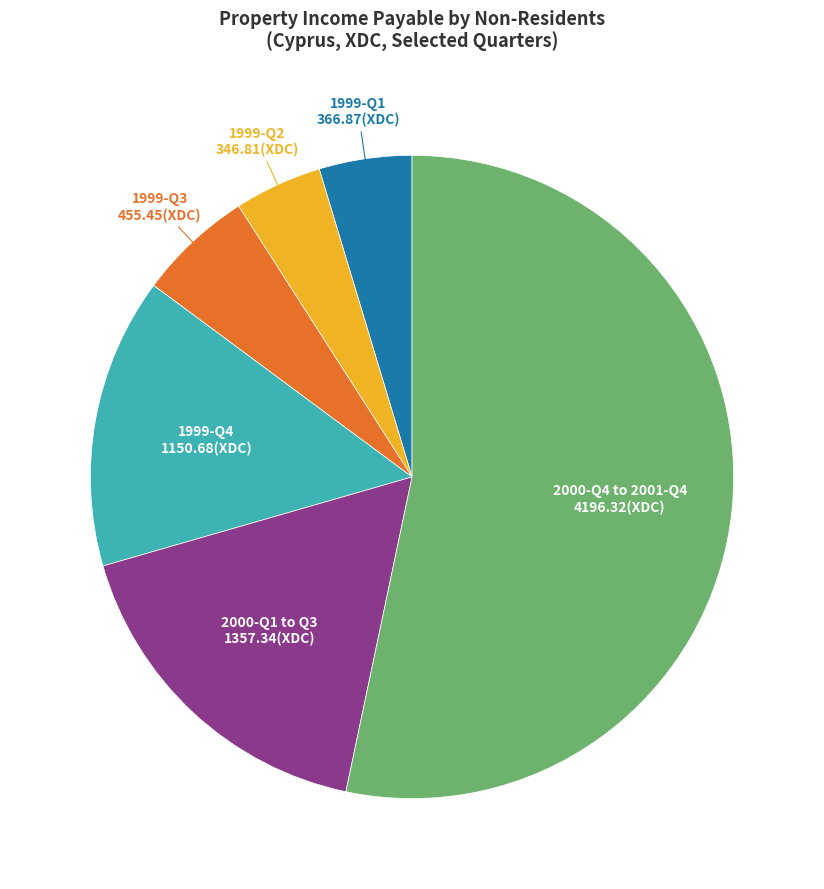

Which category has the biggest portion of the pie?

2000-Q4 to 2001-Q4